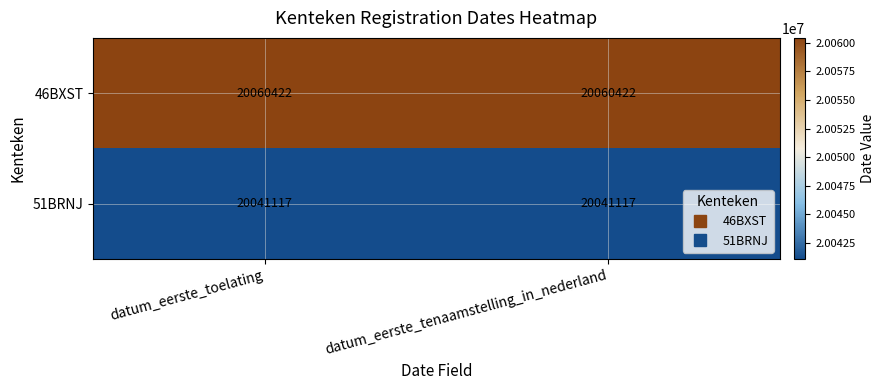

What is the sum of all 51BRNJ values?

40082234